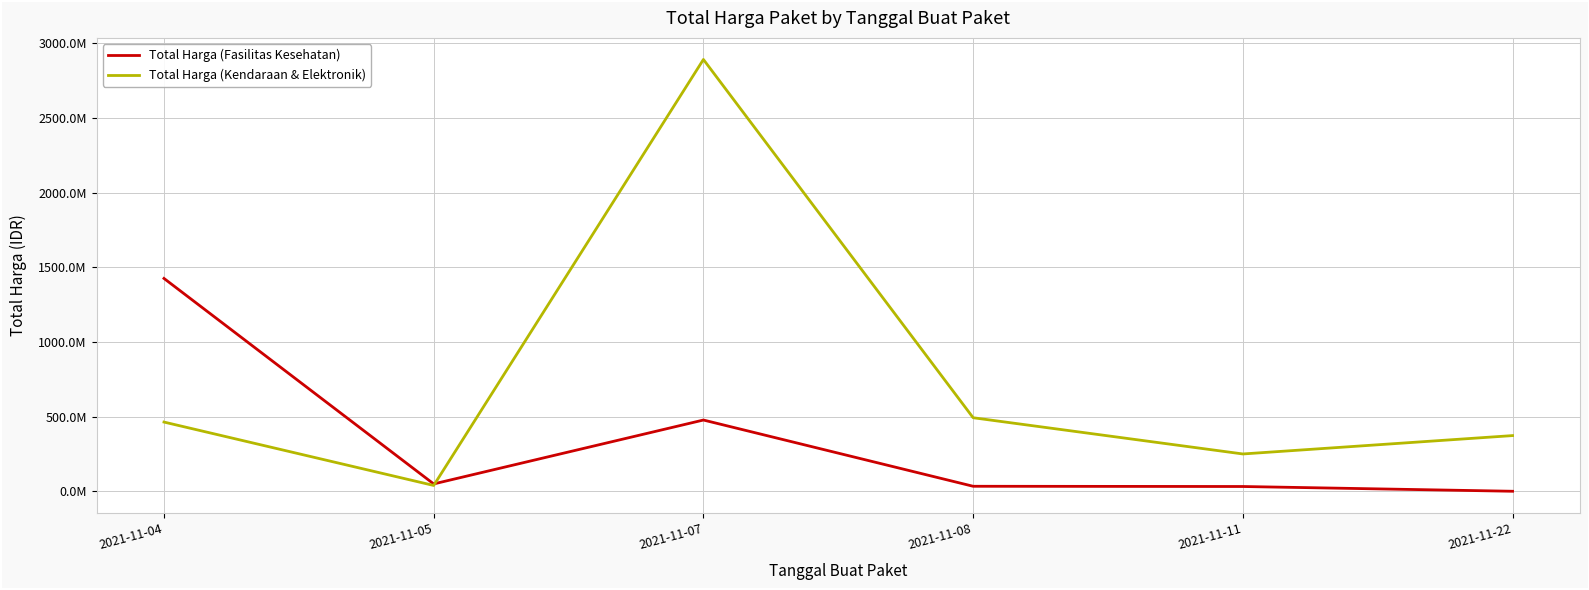

What are all the series names shown in the legend?

Total Harga (Fasilitas Kesehatan), Total Harga (Kendaraan & Elektronik)